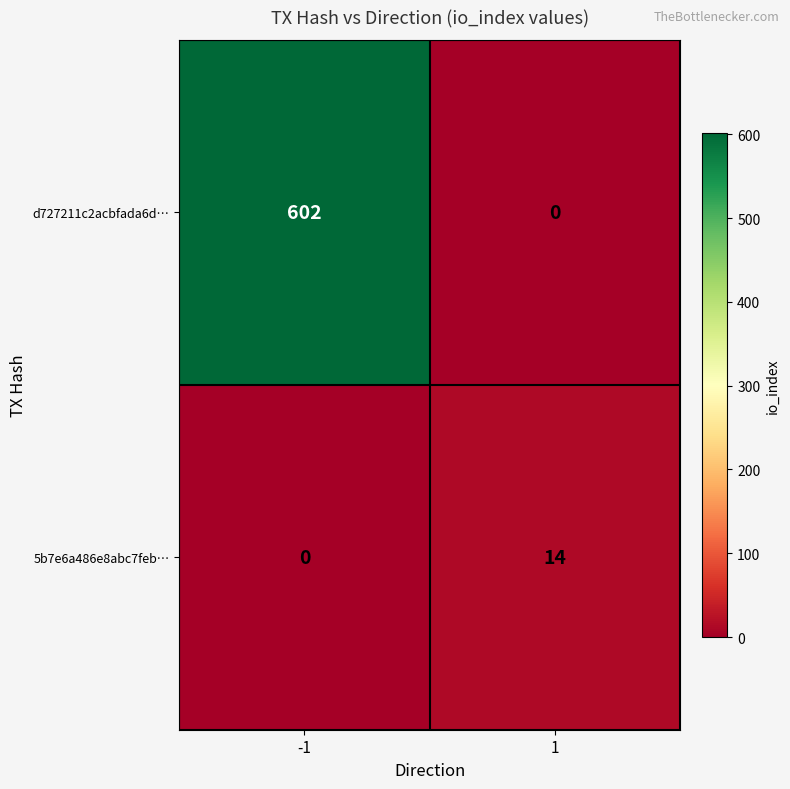

Between -1 and 1, which series saw the biggest shift?

d727211c2acbfada6d…